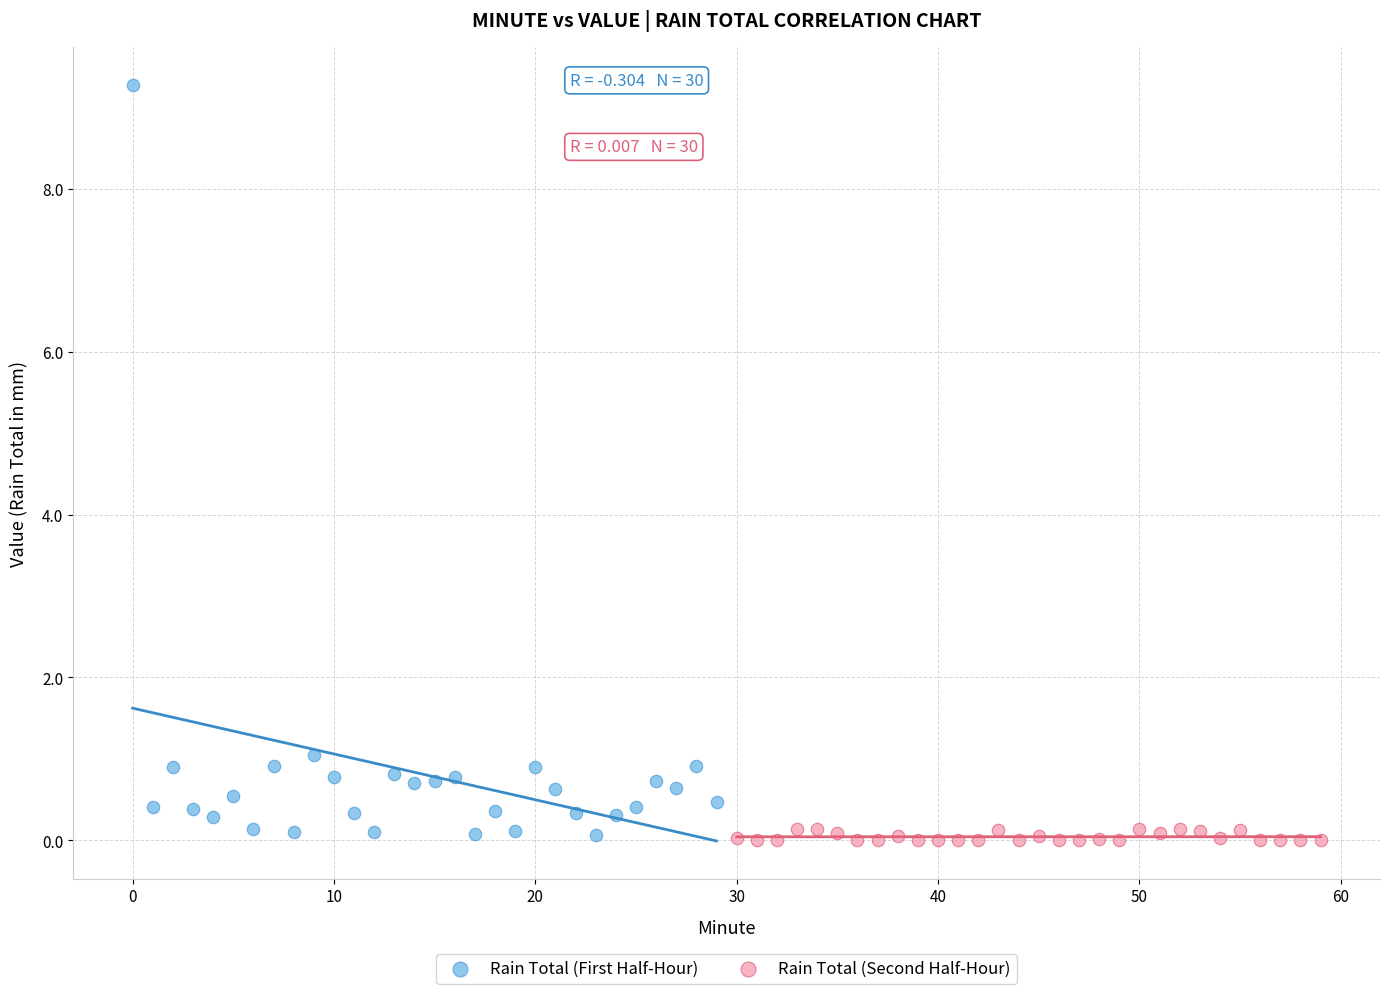

What are all the series names shown in the legend?

Rain Total (First Half-Hour), Rain Total (Second Half-Hour)